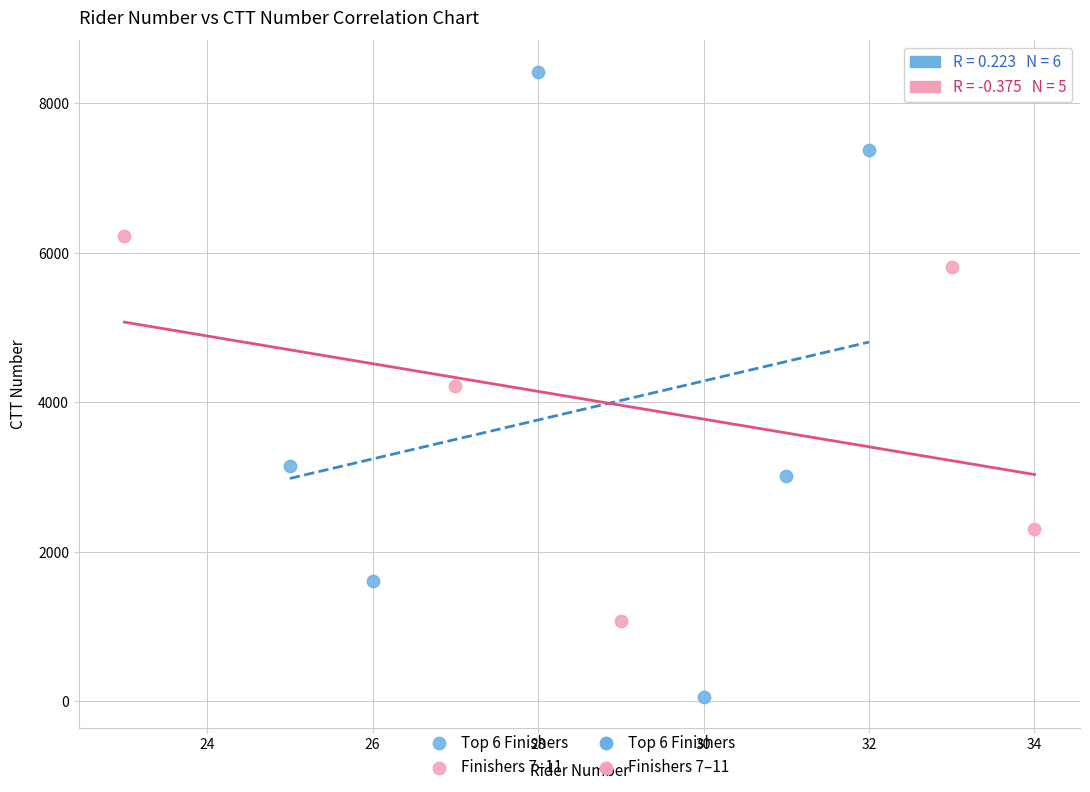

Which series contains the lowest Y value?

Top 6 Finishers